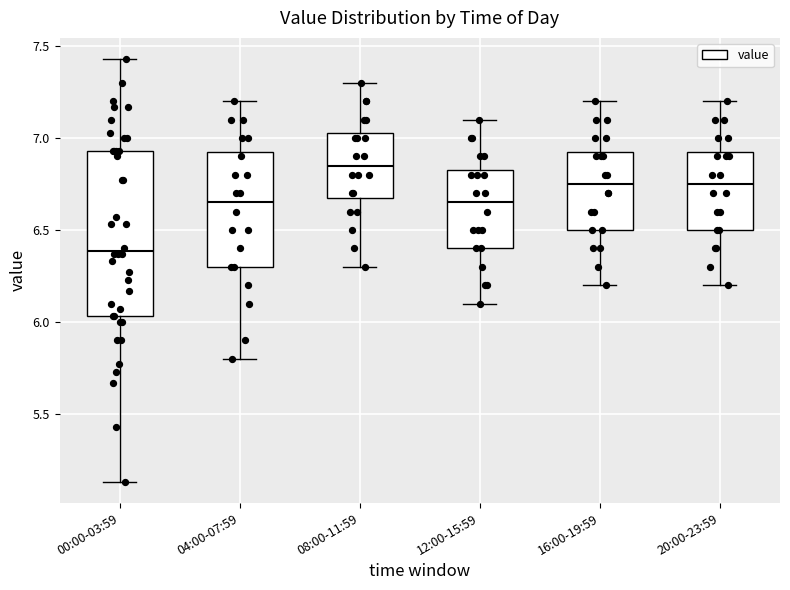

Reading left to right, transcribe this box plot: for each box, give where its median line is, the range the box spans, and where its two whiskers end, as read against the y-axis. The values are not printed on the chart, so give them approximately, as read against the axis.

00:00-03:59: median 6.40, box 6.05 to 6.95, whiskers 5.15 to 7.45
04:00-07:59: median 6.65, box 6.30 to 6.95, whiskers 5.80 to 7.20
08:00-11:59: median 6.85, box 6.70 to 7.05, whiskers 6.30 to 7.30
12:00-15:59: median 6.65, box 6.40 to 6.85, whiskers 6.10 to 7.10
16:00-19:59: median 6.75, box 6.50 to 6.95, whiskers 6.20 to 7.20
20:00-23:59: median 6.75, box 6.50 to 6.95, whiskers 6.20 to 7.20